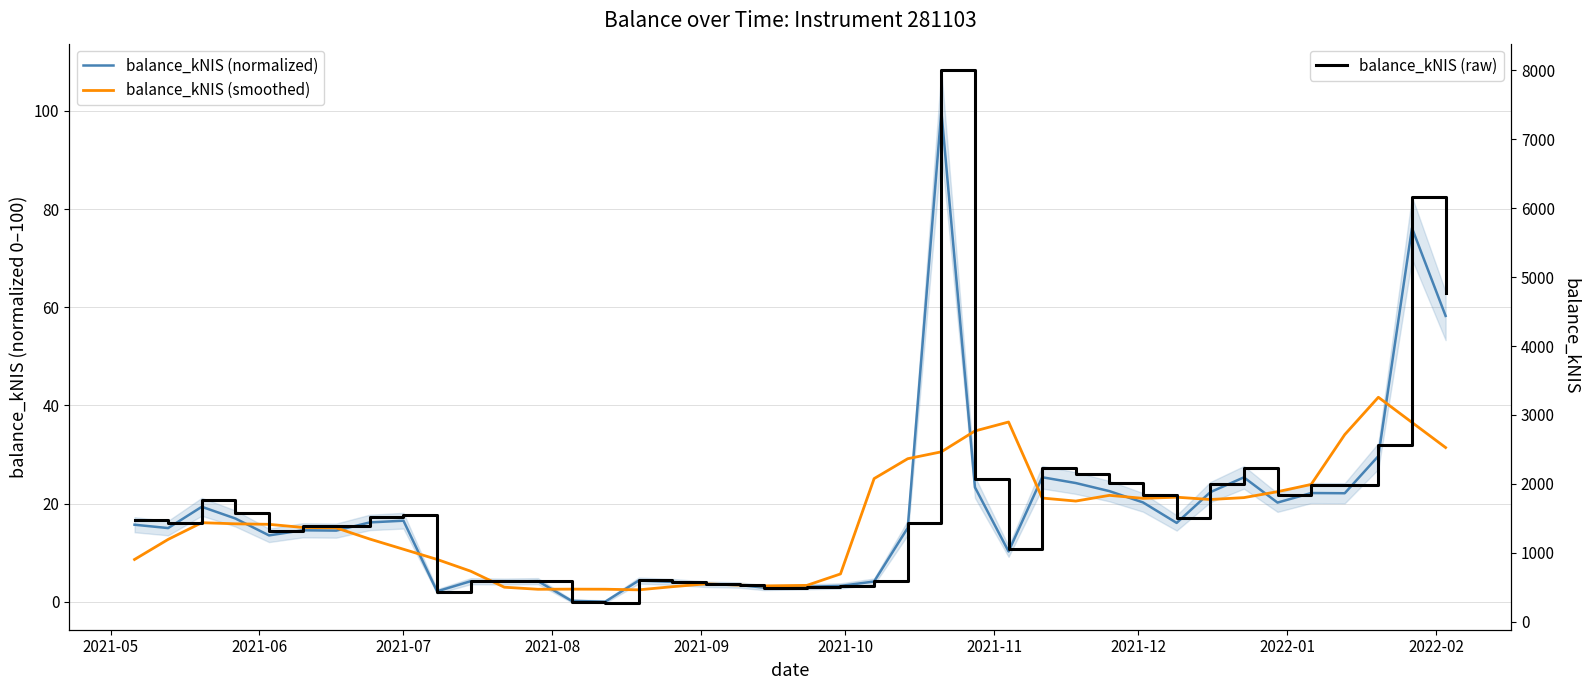

What is the highest value of the balance_kNIS (raw) series?

8000.0